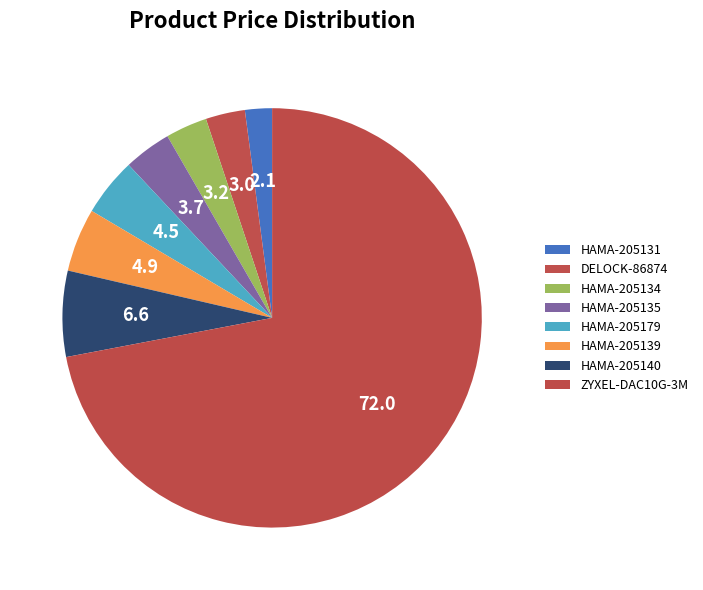

How many segments does this pie chart have?

8